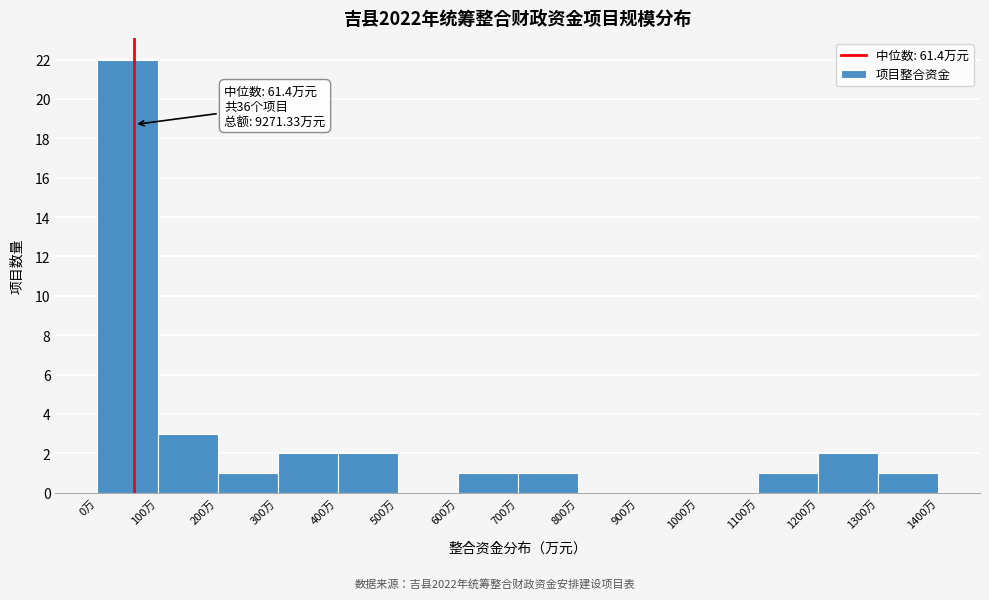

Over which range of the x-axis is the bar tallest?

0 to 100